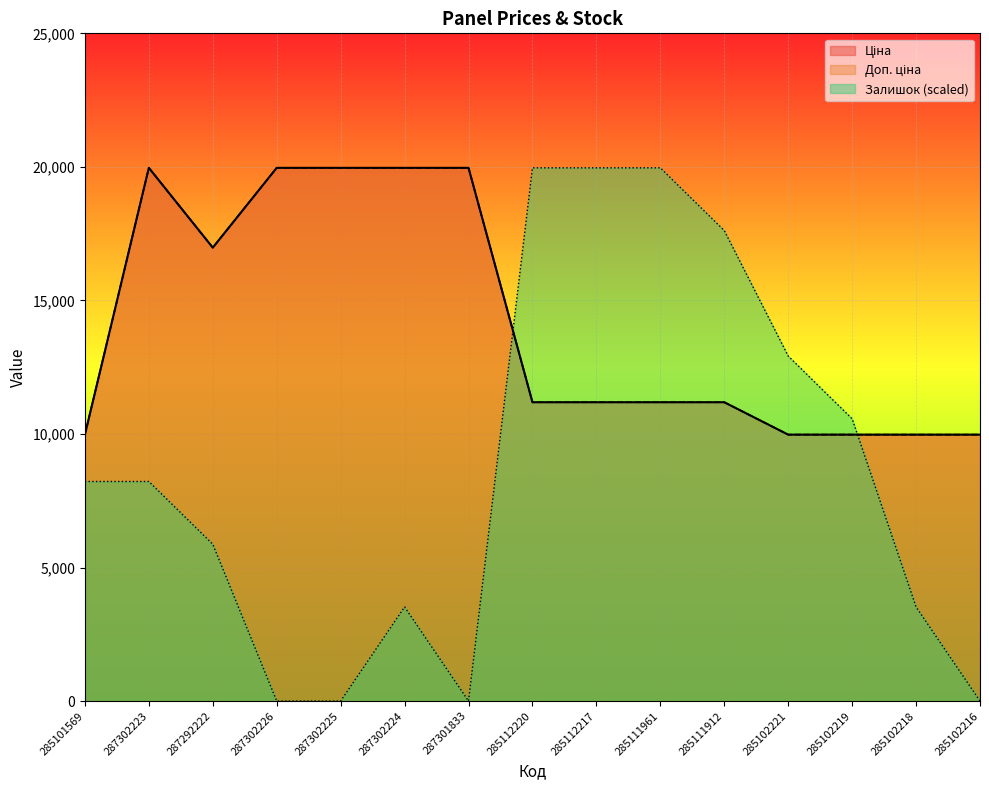

Reading left to right, list all the values displayed in this chart.

Ціна: 9975.0	19964.2	16976.3	19964.2	19964.2	19964.2	19964.2	11188.2	11188.2	11188.2	11188.2	9975.0	9975.0	9975.0	9975.0
Доп. ціна: 9975.0	19964.2	16976.3	19964.2	19964.2	19964.2	19964.2	11188.2	11188.2	11188.2	11188.2	9975.0	9975.0	9975.0	9975.0
Залишок: 8220.5	8220.5	5871.8	0.0	0.0	3523.1	0.0	19964.2	19964.2	19964.2	17615.4	12918.0	10569.3	3523.1	0.0